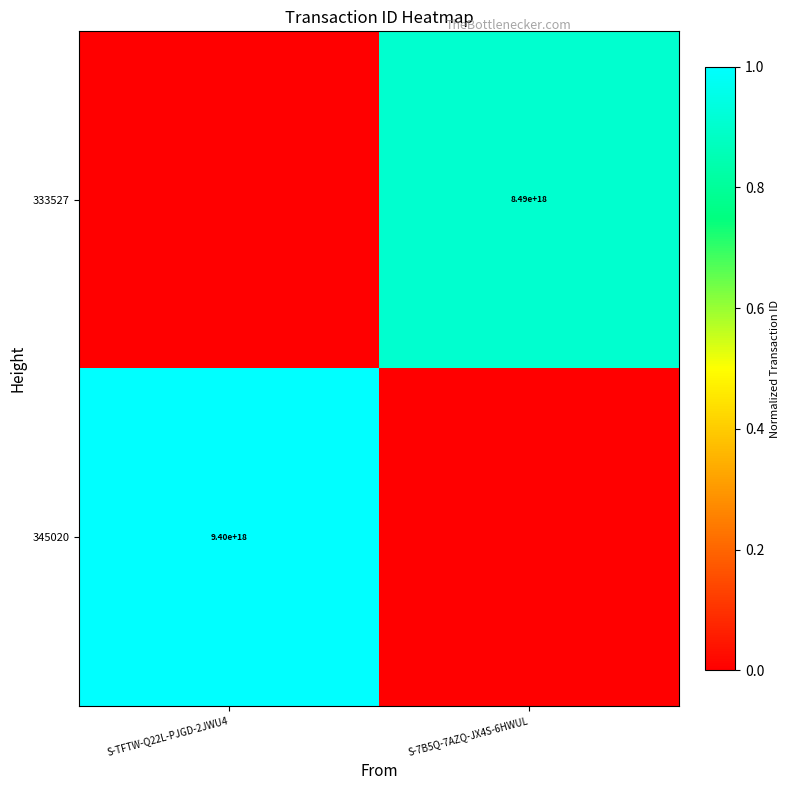

Is it true that 333527 equals 8490000000000000000 at S-7B5Q-7AZQ-JX4S-6HWUL?

True